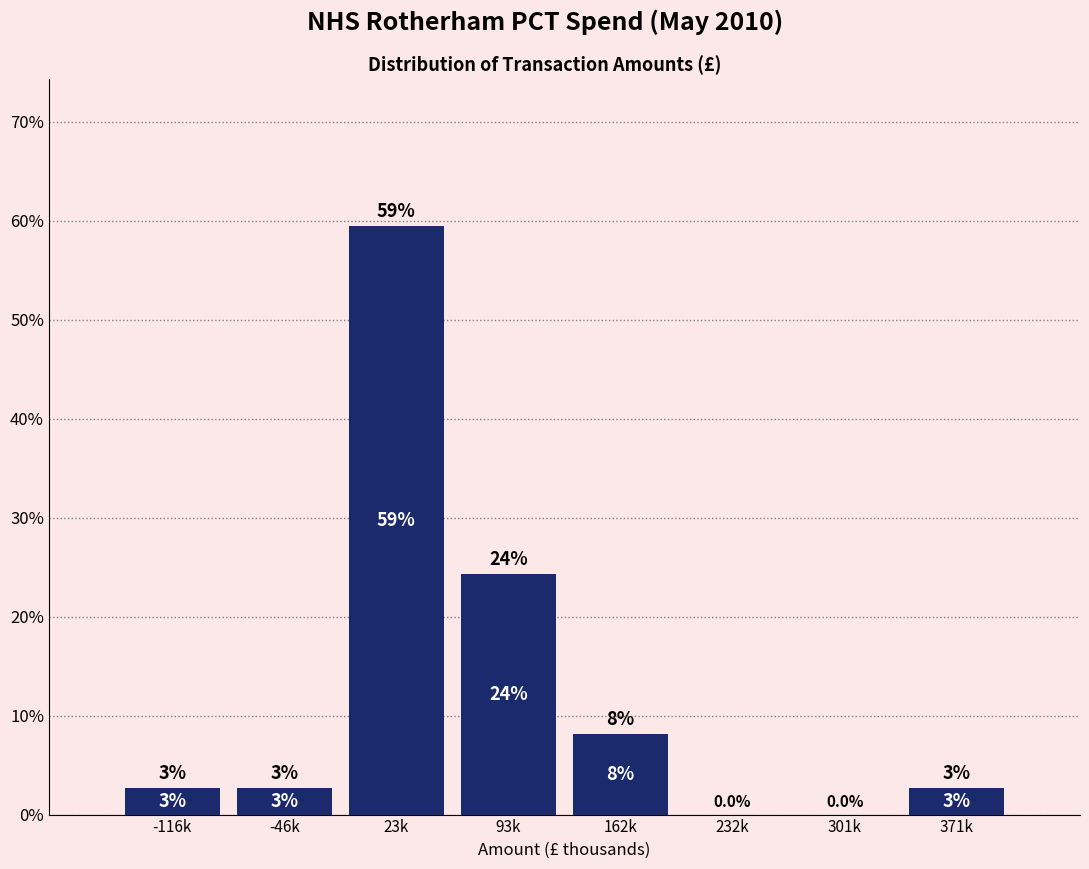

Are the bars horizontal?

No